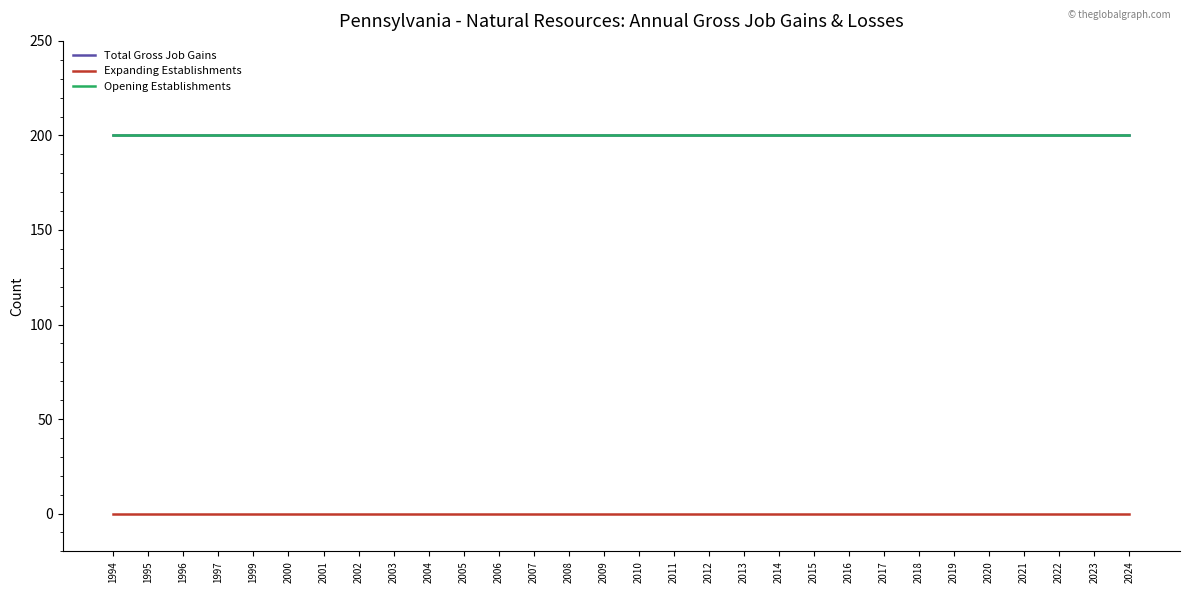

The value of Opening Establishments at 2017 is 200. True or false?

True